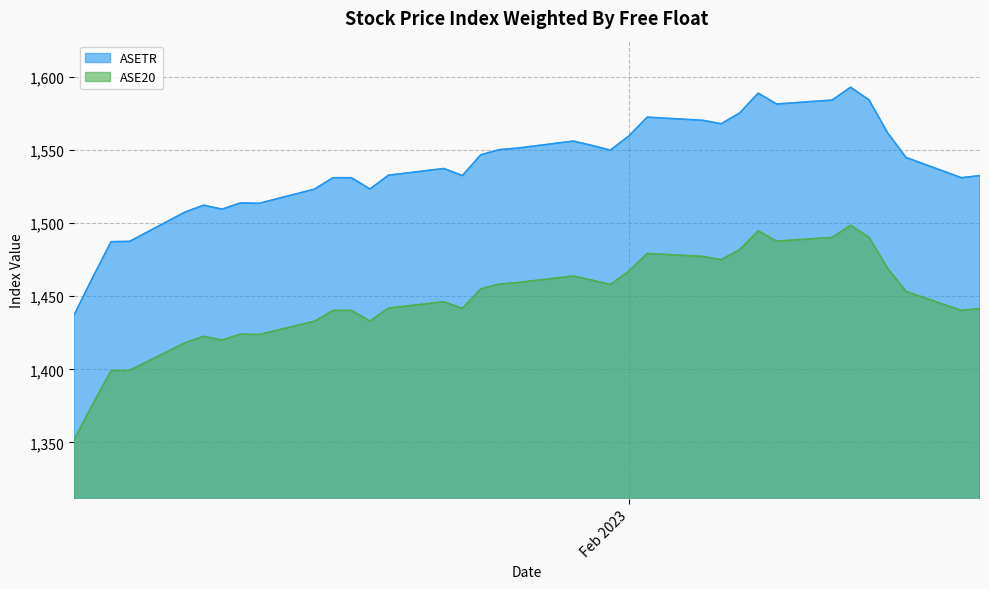

Which category has the highest value in the ASE20 series?

2023-02-13